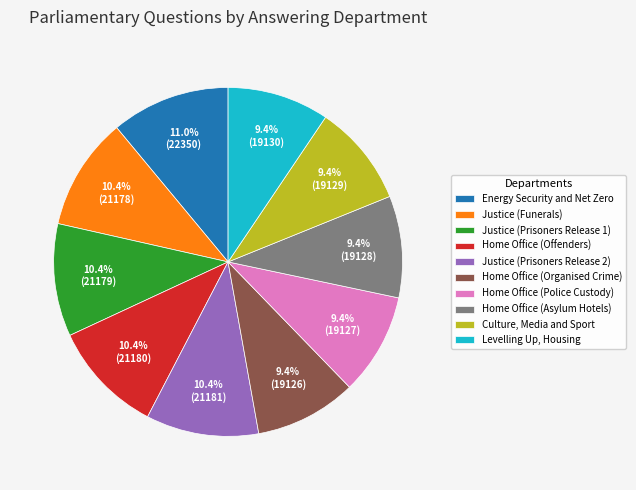

Is Justice (Funerals) the majority of the pie?

No